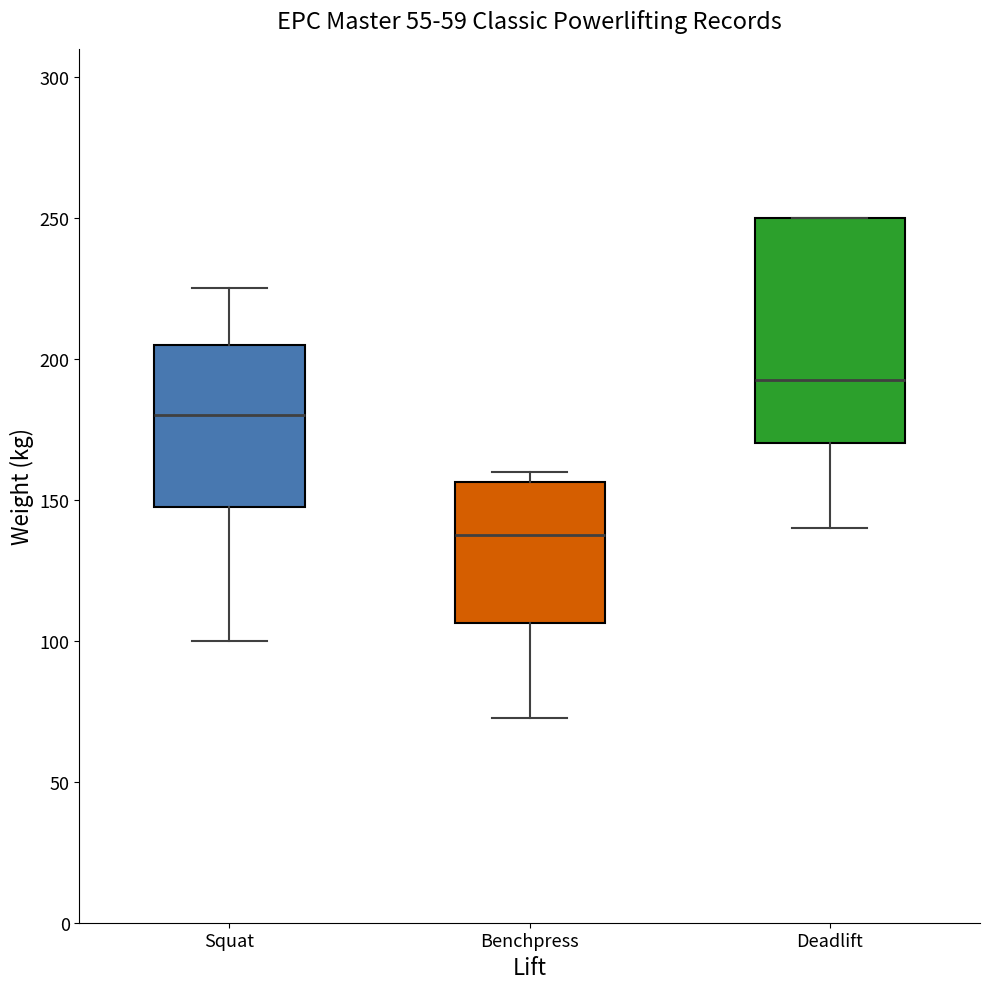

Comparing the boxes themselves (not the whiskers), which one is the tallest?

Deadlift